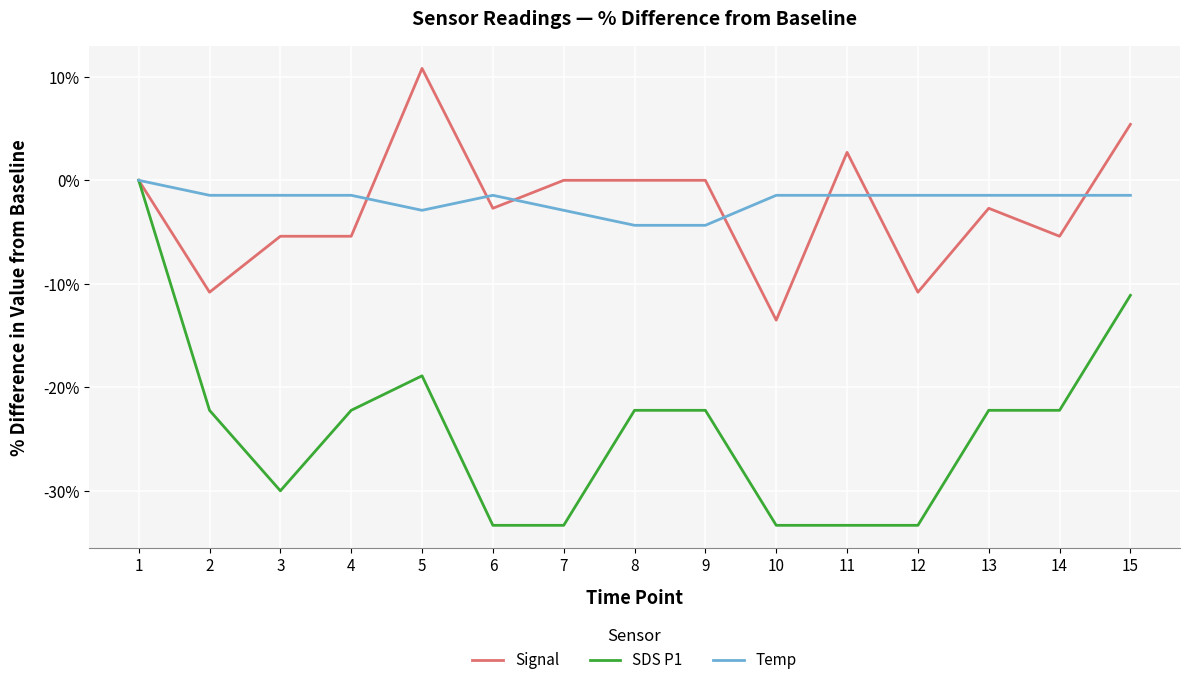

Which series changed the most between 2 and 10?

SDS P1